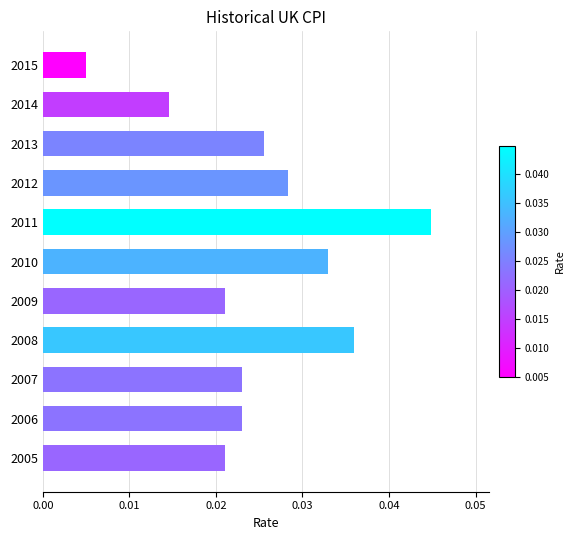

The chart shows a value of 0.1 at 2010. True or false?

False